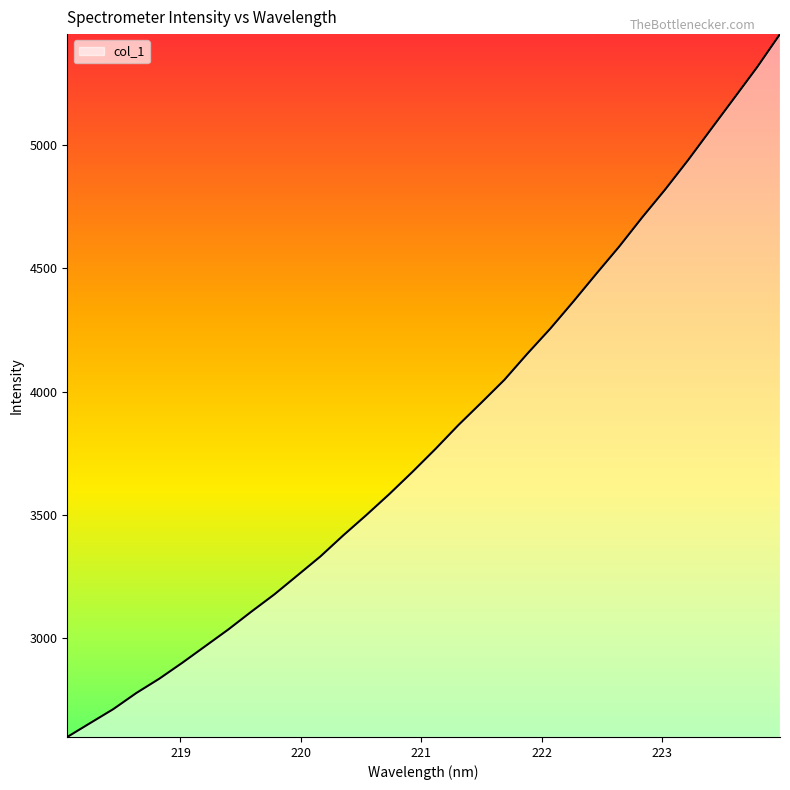

What is the smallest value displayed?

2600.3